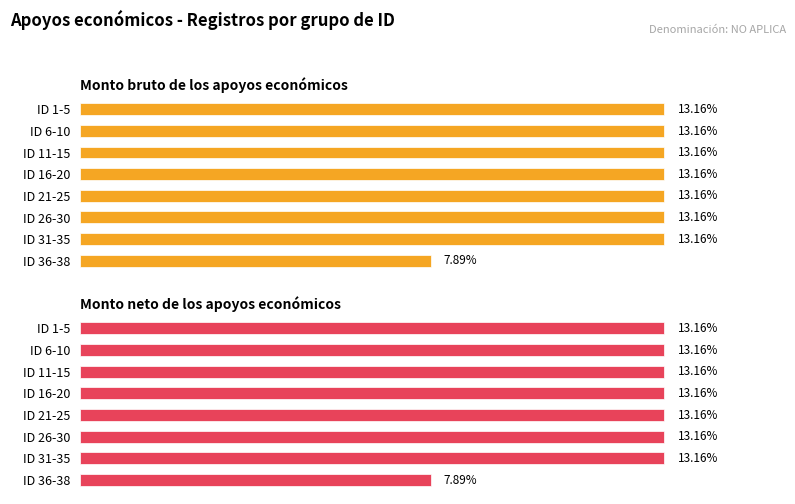

Between ID 26-30 and ID 36-38, which series saw the biggest shift?

Monto bruto de los apoyos económicos